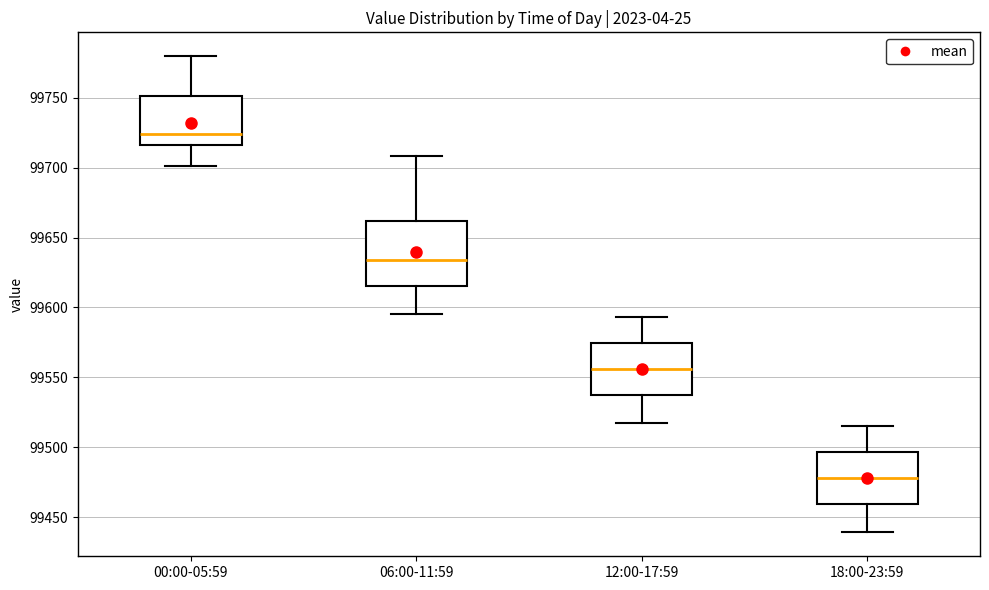

Which box's median line is the highest?

00:00-05:59